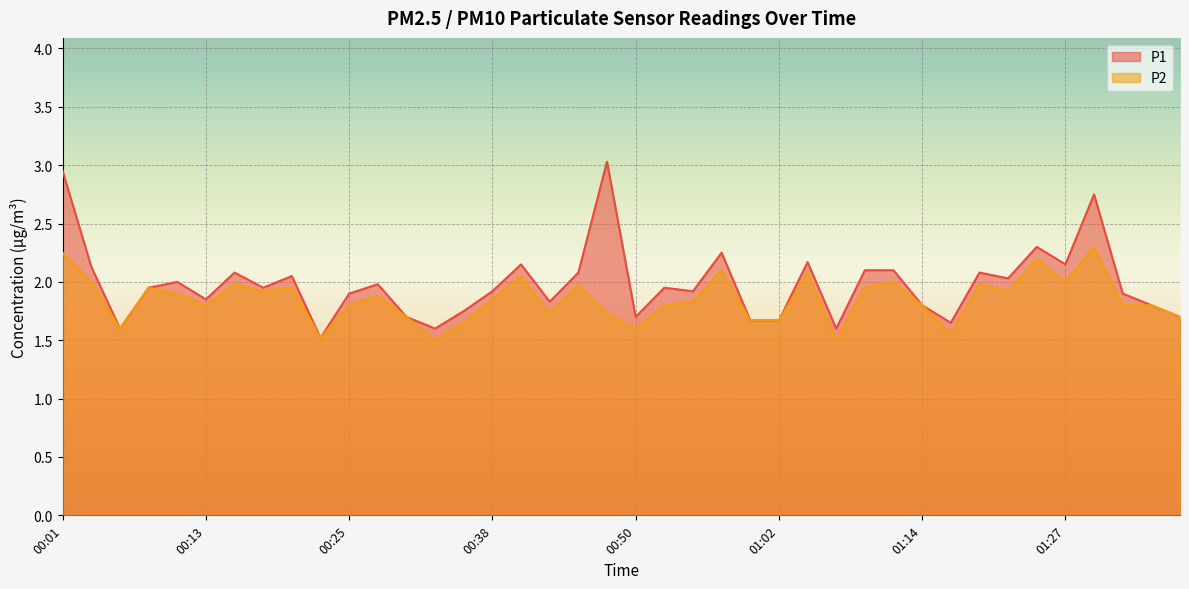

What is the average value of the P1 series?

2.0